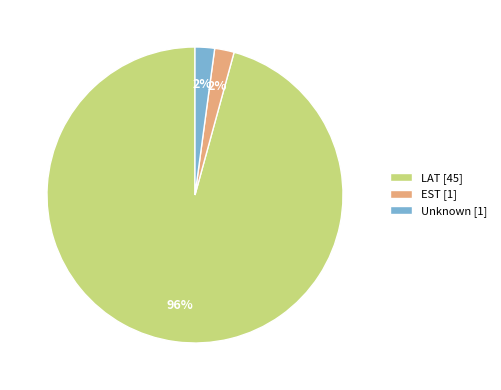

To the nearest percent, what percentage of the pie is LAT [45]?

96%